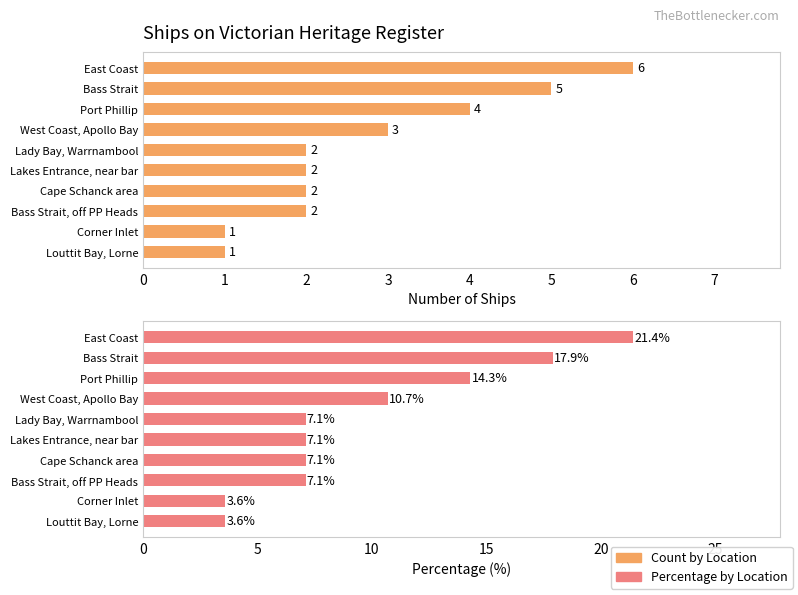

Which series has the largest total across all categories?

Percentage by Location